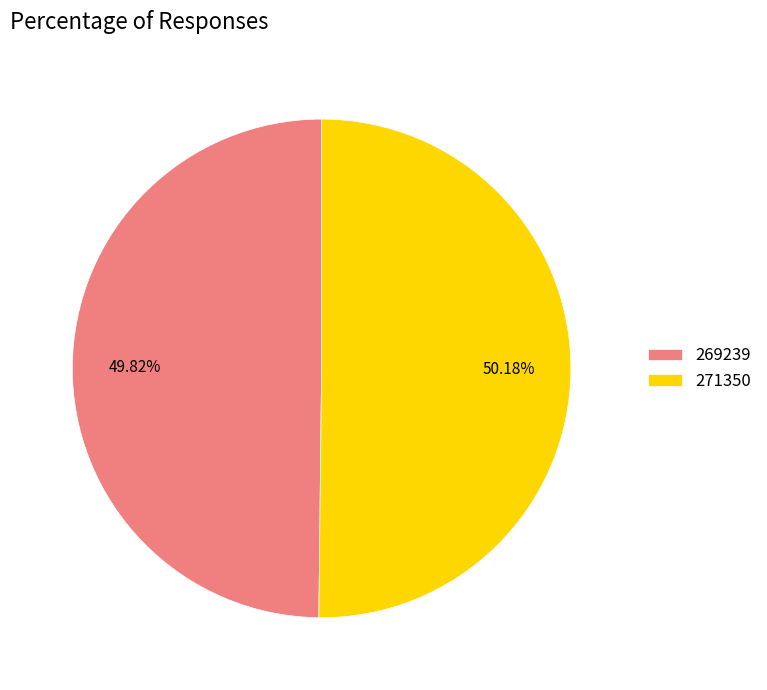

What is the ratio of the value at 271350 to the value at 269239?

1.0